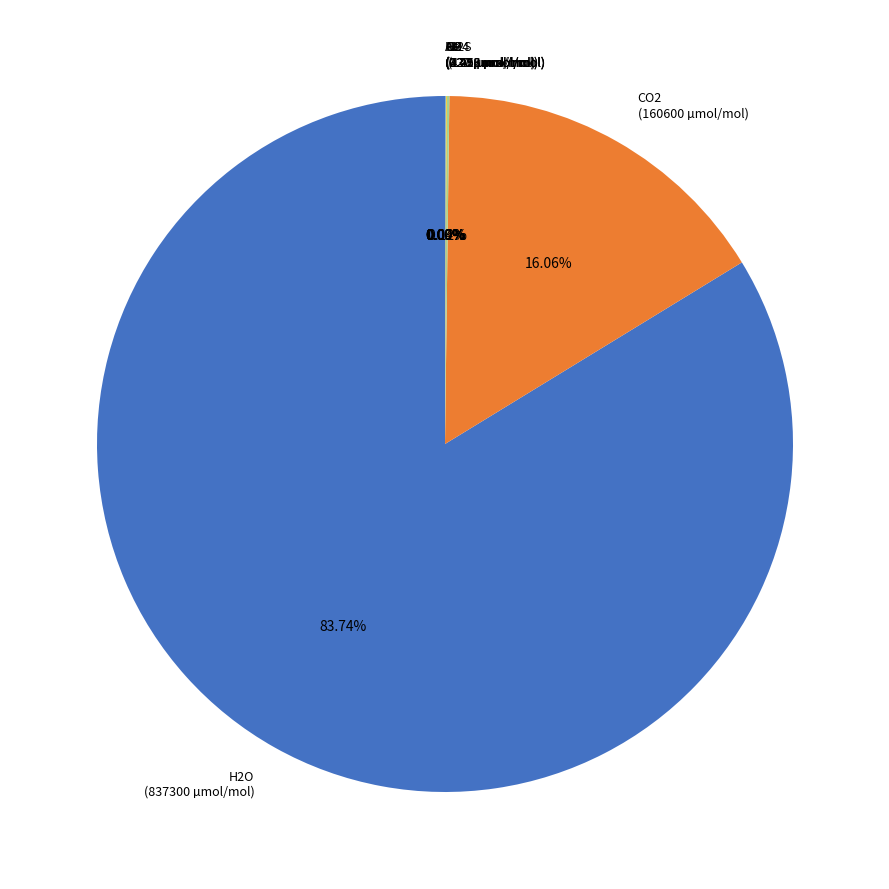

Is there a majority slice in this chart?

Yes